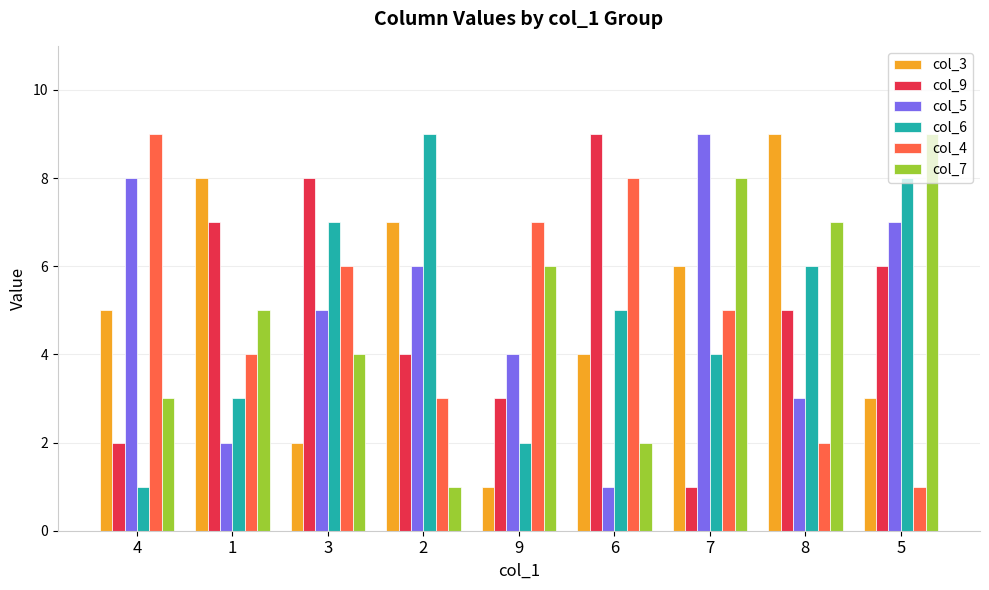

Which series changed the most between 6 and 8?

col_4